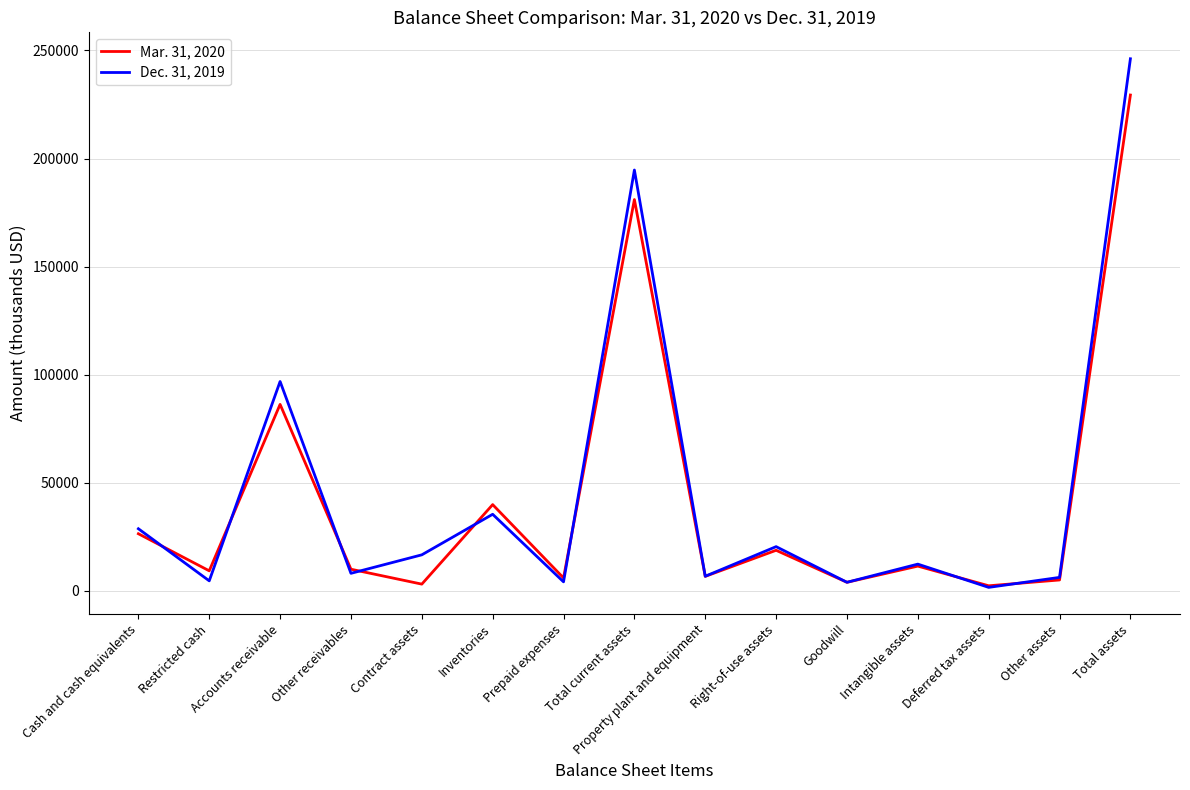

Which series has the widest spread of values?

Dec. 31, 2019